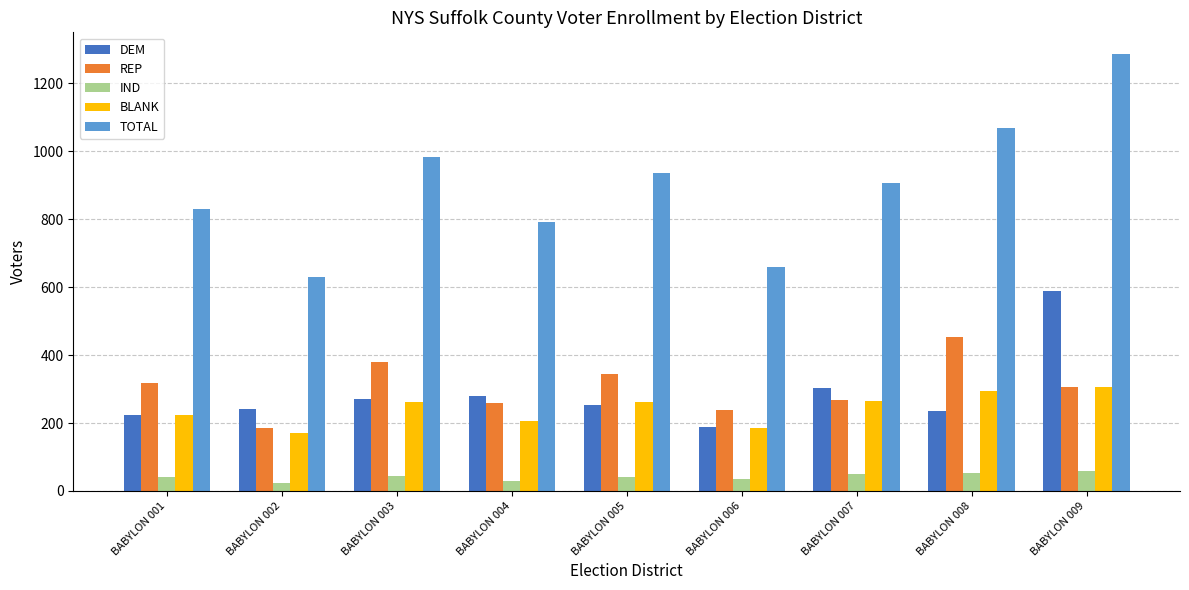

True or false: BLANK has a value of 305 at BABYLON 009.

True